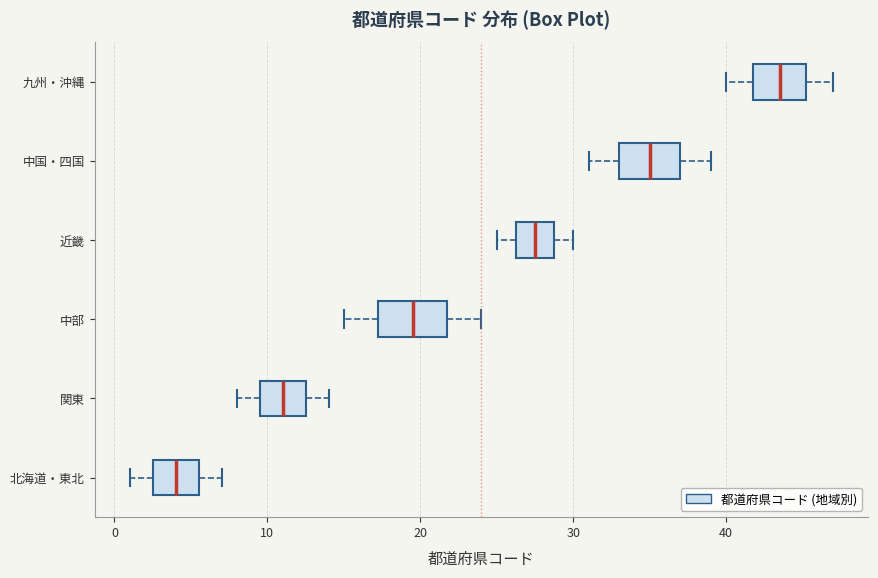

Which box has the furthest to the left median line?

北海道・東北